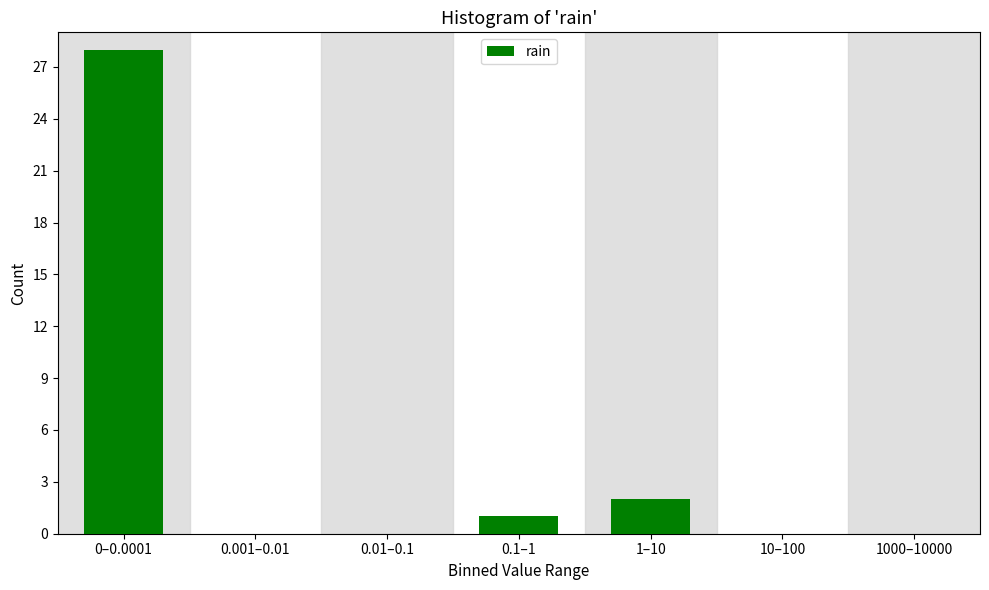

Reading left to right, what are all the values shown in this chart?

0–0.0001=28	0.001–0.01=0	0.01–0.1=0	0.1–1=1	1–10=2	10–100=0	1000–10000=0